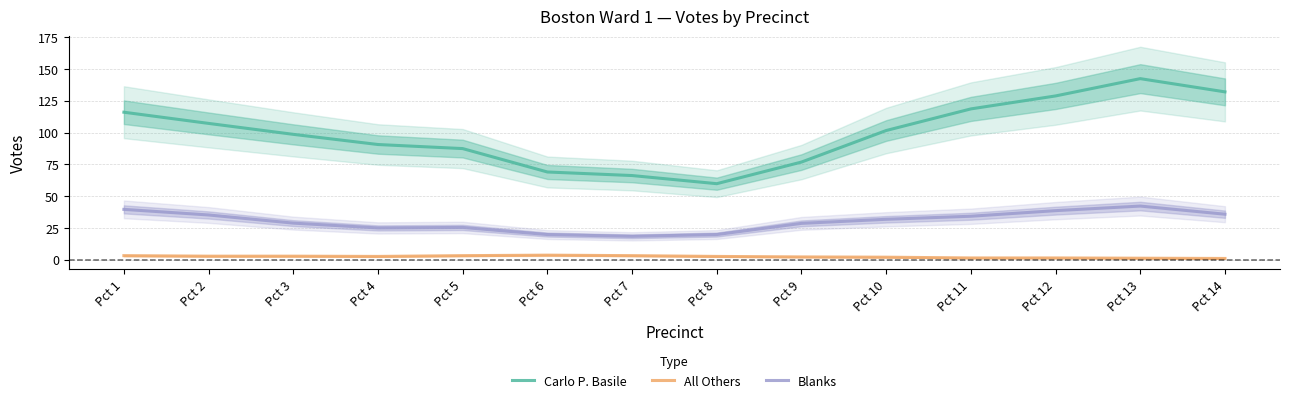

Reading right to left, extract all data points from this chart.

Carlo P. Basile: 132.0	142.4	128.8	118.6	101.6	76.8	59.8	66.2	69.0	87.4	90.6	98.6	107.2	116.0
All Others: 1.0	1.2	1.4	1.4	2.0	2.2	2.6	3.2	3.6	3.2	2.6	2.8	2.8	3.2
Blanks: 35.8	42.2	38.6	34.2	31.8	28.6	19.8	18.4	19.8	25.4	25.0	28.8	35.2	39.6